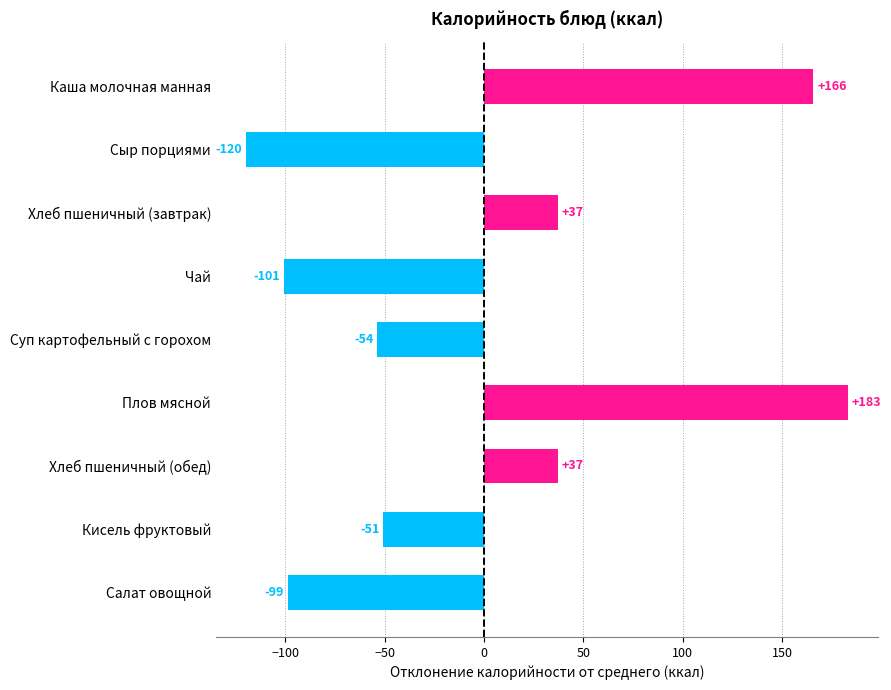

Is it true that the value at Хлеб пшеничный (обед) is 52.7?

False